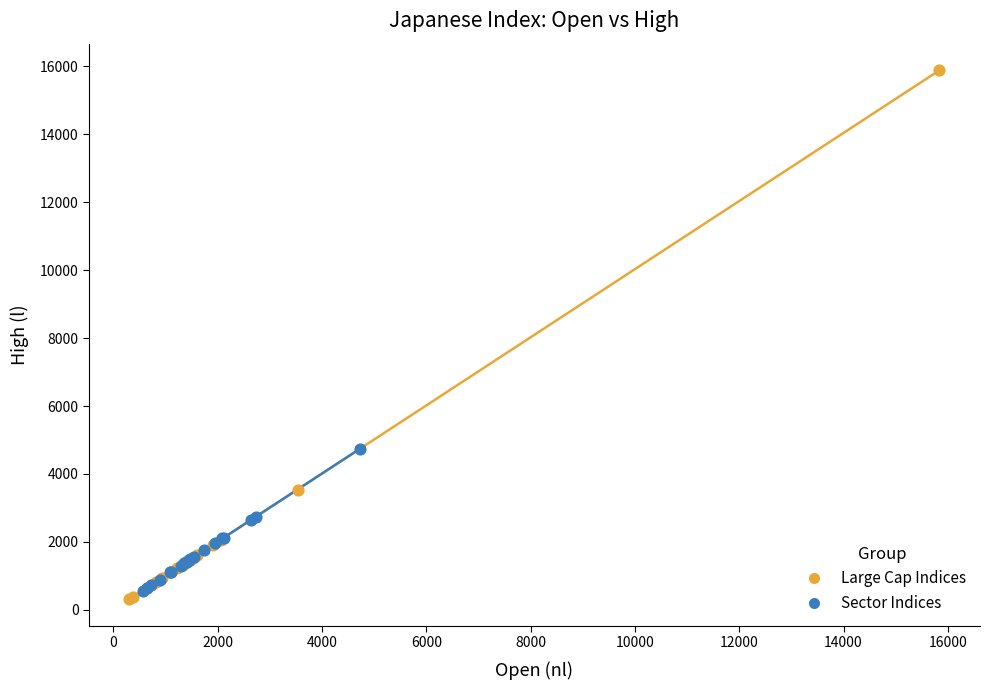

Which series has the widest spread of Y values?

Large Cap Indices